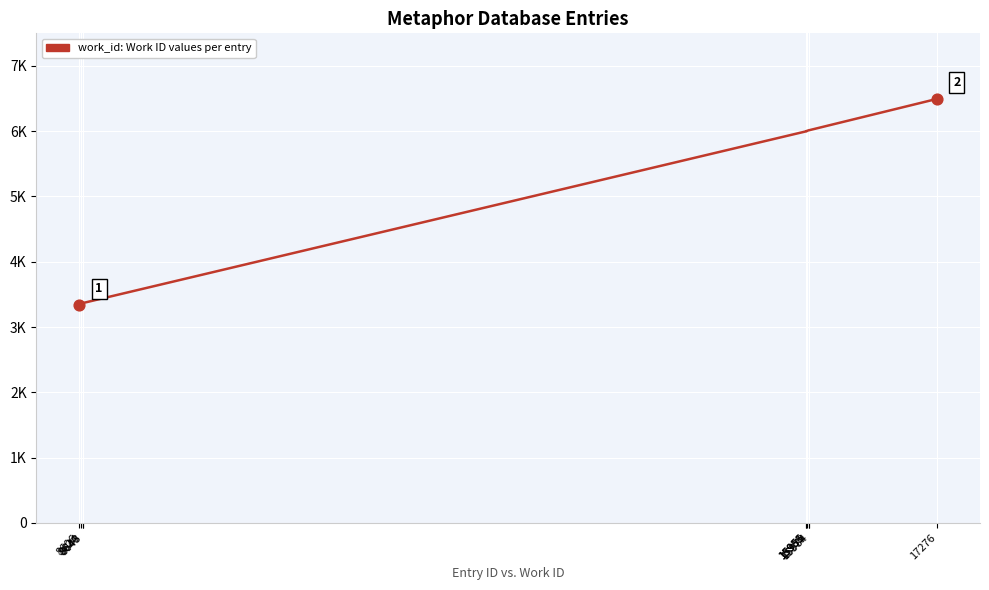

Approximately how many times larger is the value at 8606 compared to 8640?

1.0